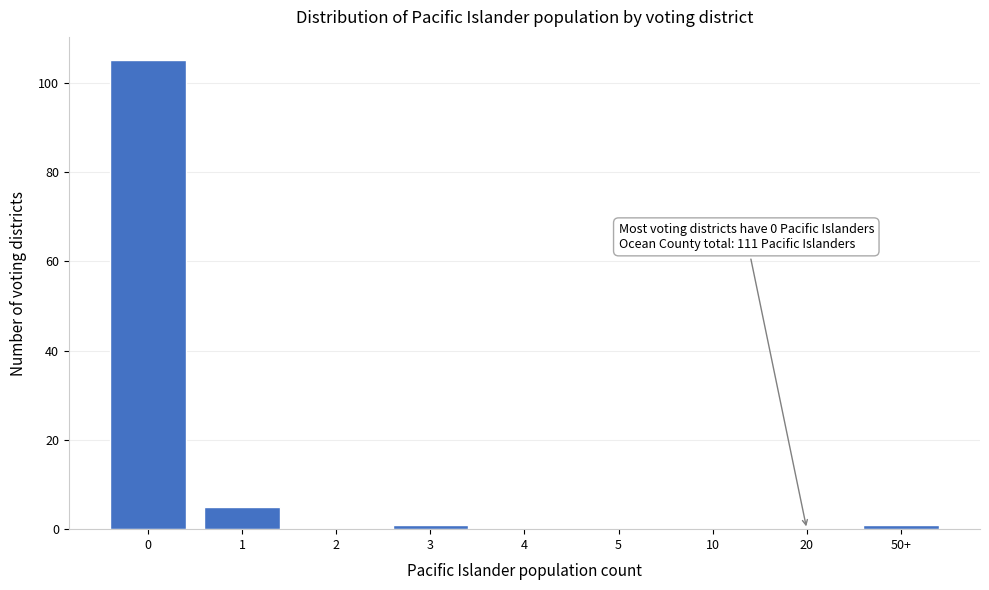

Reading left to right, what are all the values shown in this chart?

0=105	1=5	2=0	3=1	4=0	5=0	10=0	20=0	50+=1